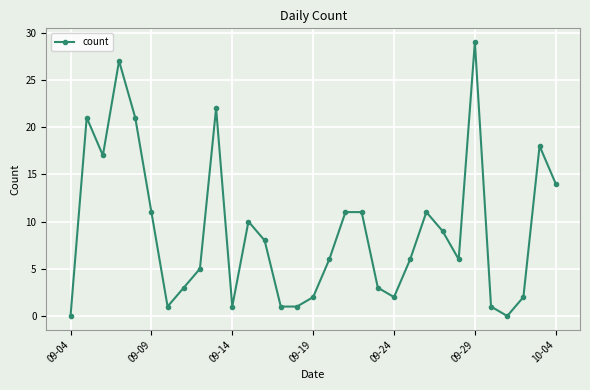

What is the value of the 15th point from the left?

1